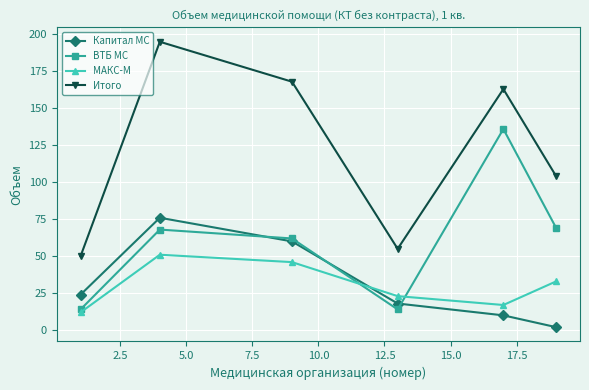

True or false: МАКС-М has more than 2 points higher than both neighbors.

False